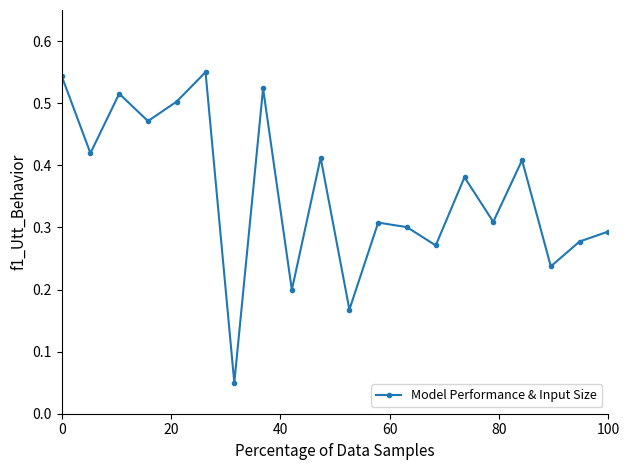

How many points are higher than both their immediate neighbors (excluding endpoints)?

7